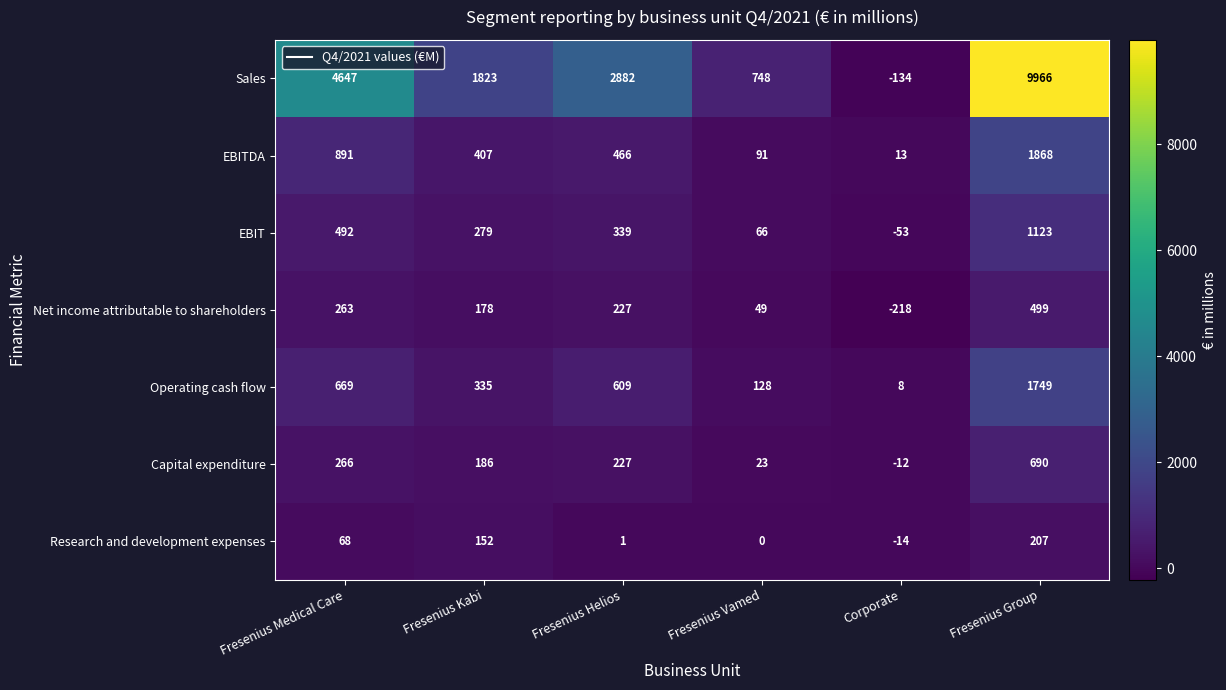

What is the difference between the Sales values at Fresenius Helios and Corporate?

3016